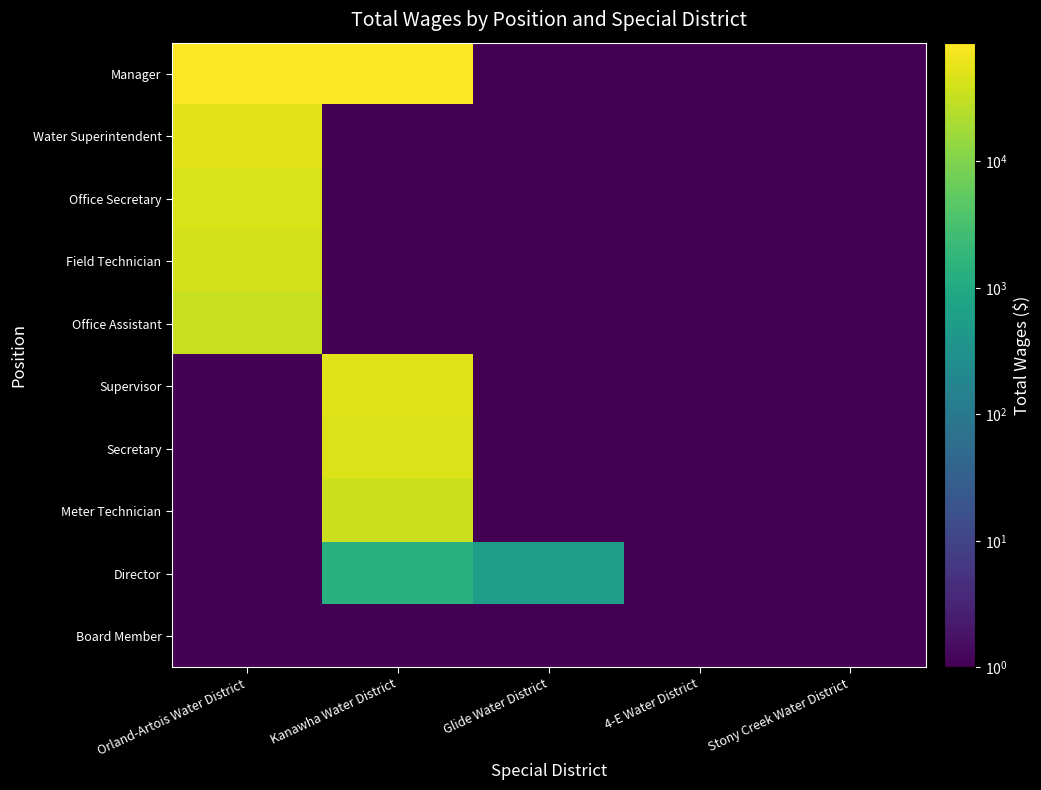

What is the total value across all series at Stony Creek Water District?

10